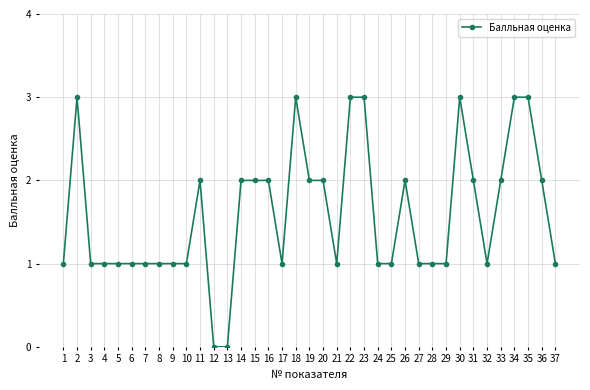

Reading right to left, extract all data points from this chart.

1	2	3	3	2	1	2	3	1	1	1	2	1	1	3	3	1	2	2	3	1	2	2	2	0	0	2	1	1	1	1	1	1	1	1	3	1